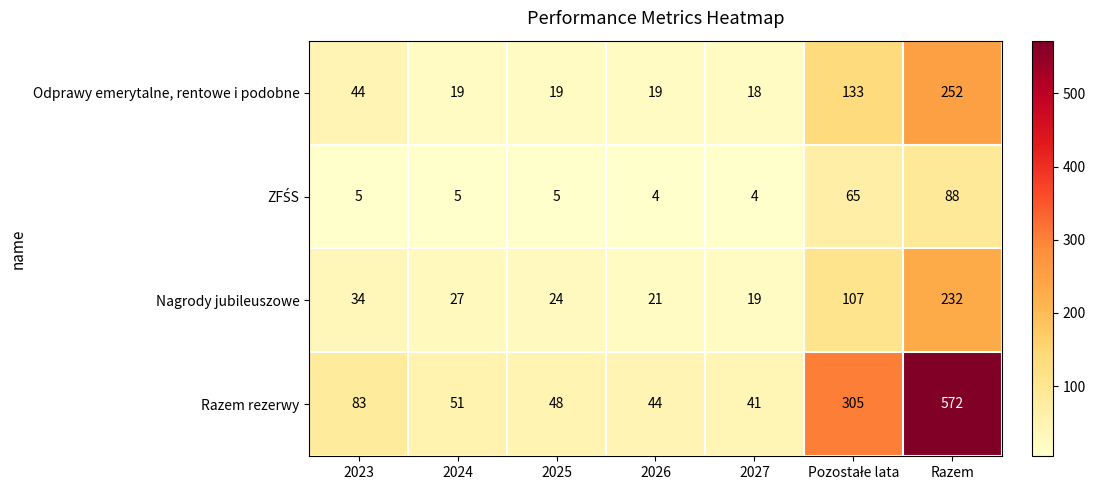

Is it true that Nagrody jubileuszowe equals 67 at Razem?

False